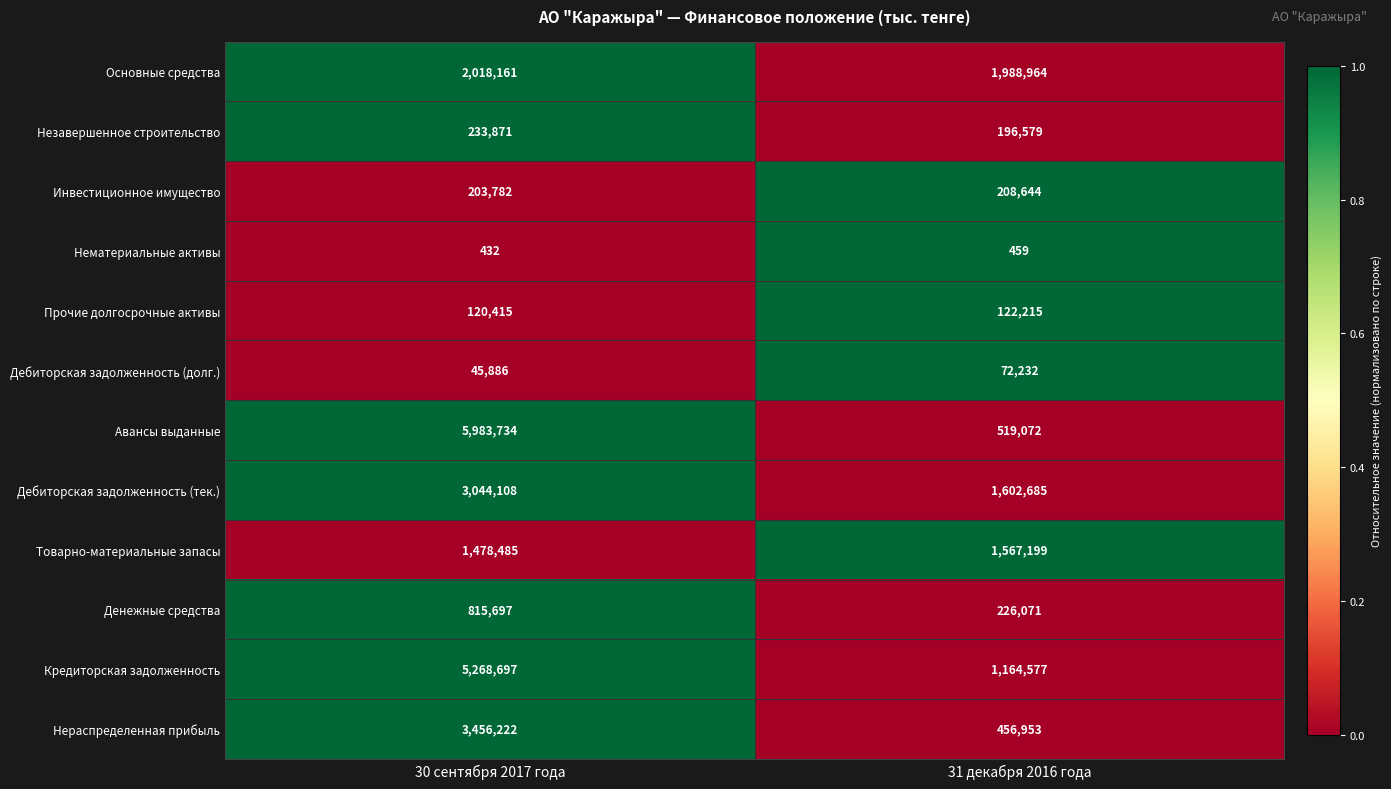

What is the greatest value displayed?

5983734